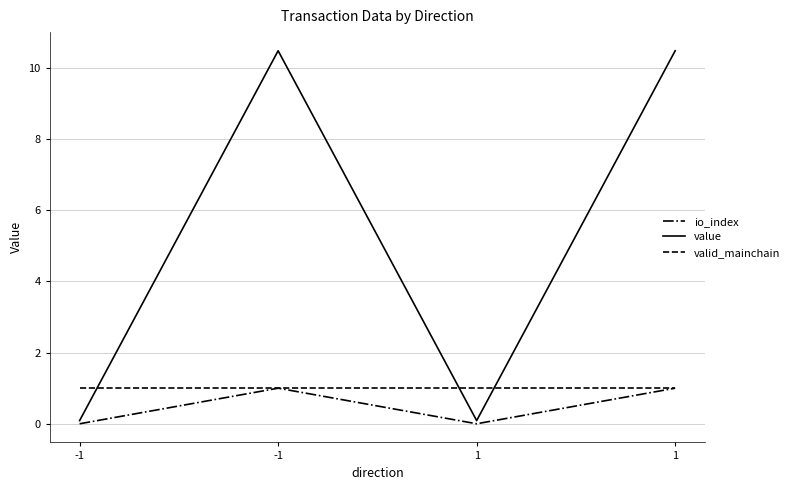

Read the valid_mainchain value at 1.

1.0